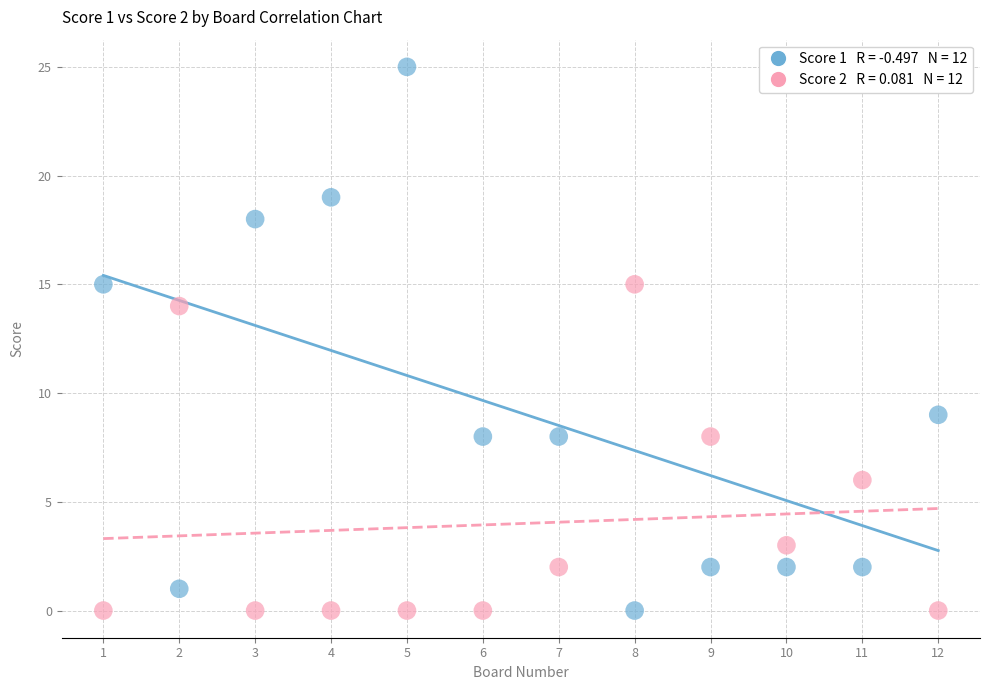

Across all data points, what is the range of Y values (max minus min)?

25